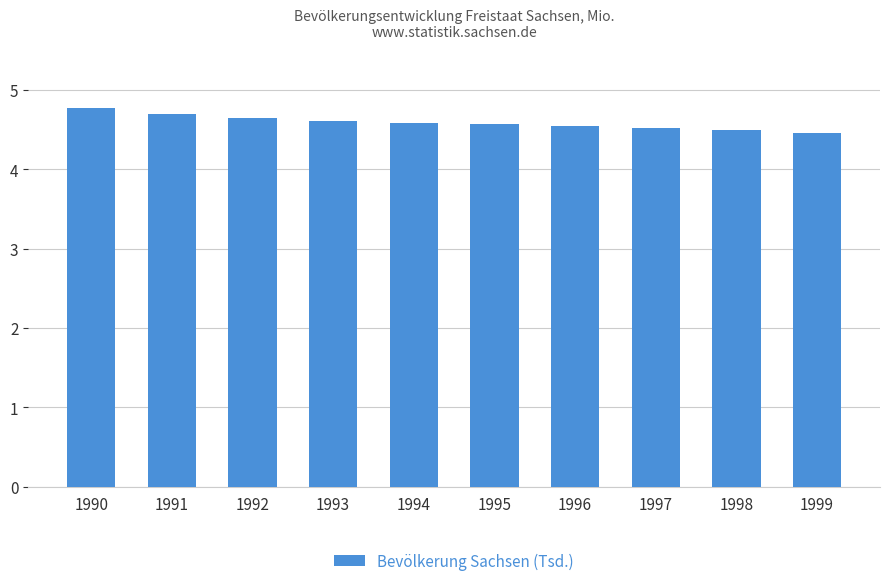

Does the chart contain stacked bars?

No